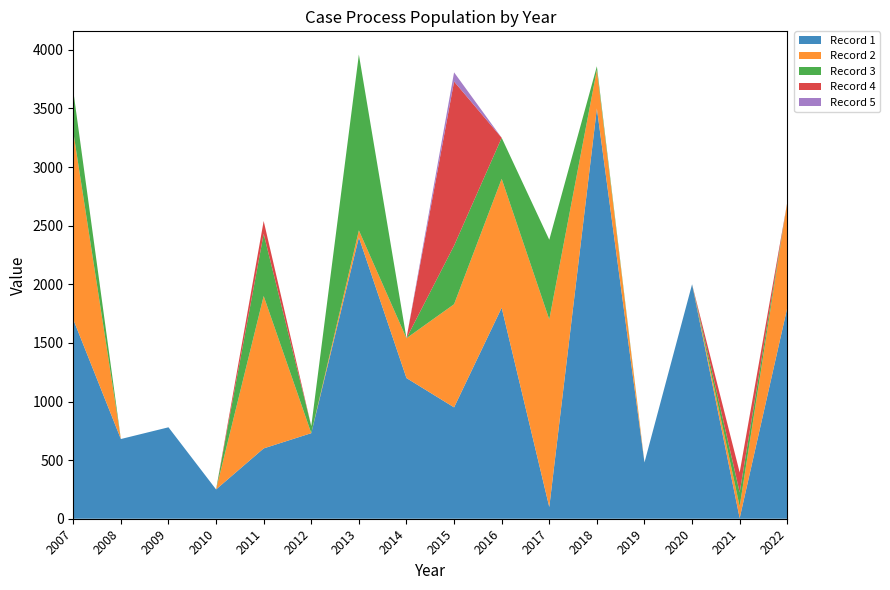

Reading right to left, what are all the values shown in this chart?

Record 1: 2022=1800	2021=5	2020=2000	2019=480	2018=3500	2017=100	2016=1800	2015=950	2014=1200	2013=2400	2012=730	2011=600	2010=250	2009=780	2008=680	2007=1700
Record 2: 2022=900	2021=100	2020=0	2019=0	2018=330	2017=1600	2016=1100	2015=880	2014=340	2013=60	2012=0	2011=1300	2010=0	2009=0	2008=0	2007=1600
Record 3: 2022=0	2021=120	2020=0	2019=0	2018=30	2017=680	2016=350	2015=500	2014=0	2013=1500	2012=60	2011=530	2010=0	2009=0	2008=0	2007=350
Record 4: 2022=0	2021=170	2020=0	2019=0	2018=0	2017=0	2016=0	2015=1400	2014=0	2013=0	2012=0	2011=110	2010=0	2009=0	2008=0	2007=0
Record 5: 2022=0	2021=0	2020=0	2019=0	2018=0	2017=0	2016=0	2015=78	2014=0	2013=0	2012=0	2011=0	2010=0	2009=0	2008=0	2007=0